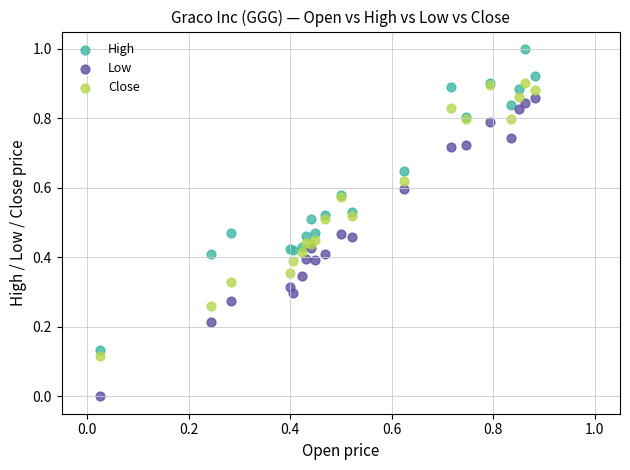

Which series contains the lowest Y value?

Low